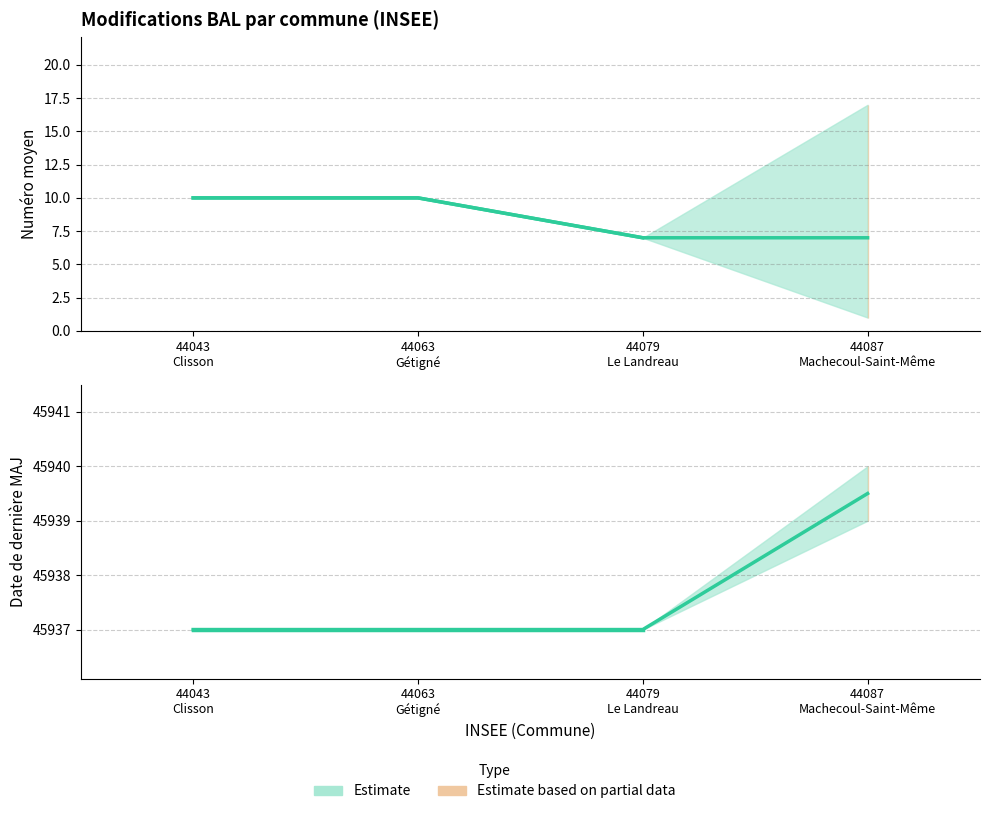

What is the greatest value displayed?

45939.5